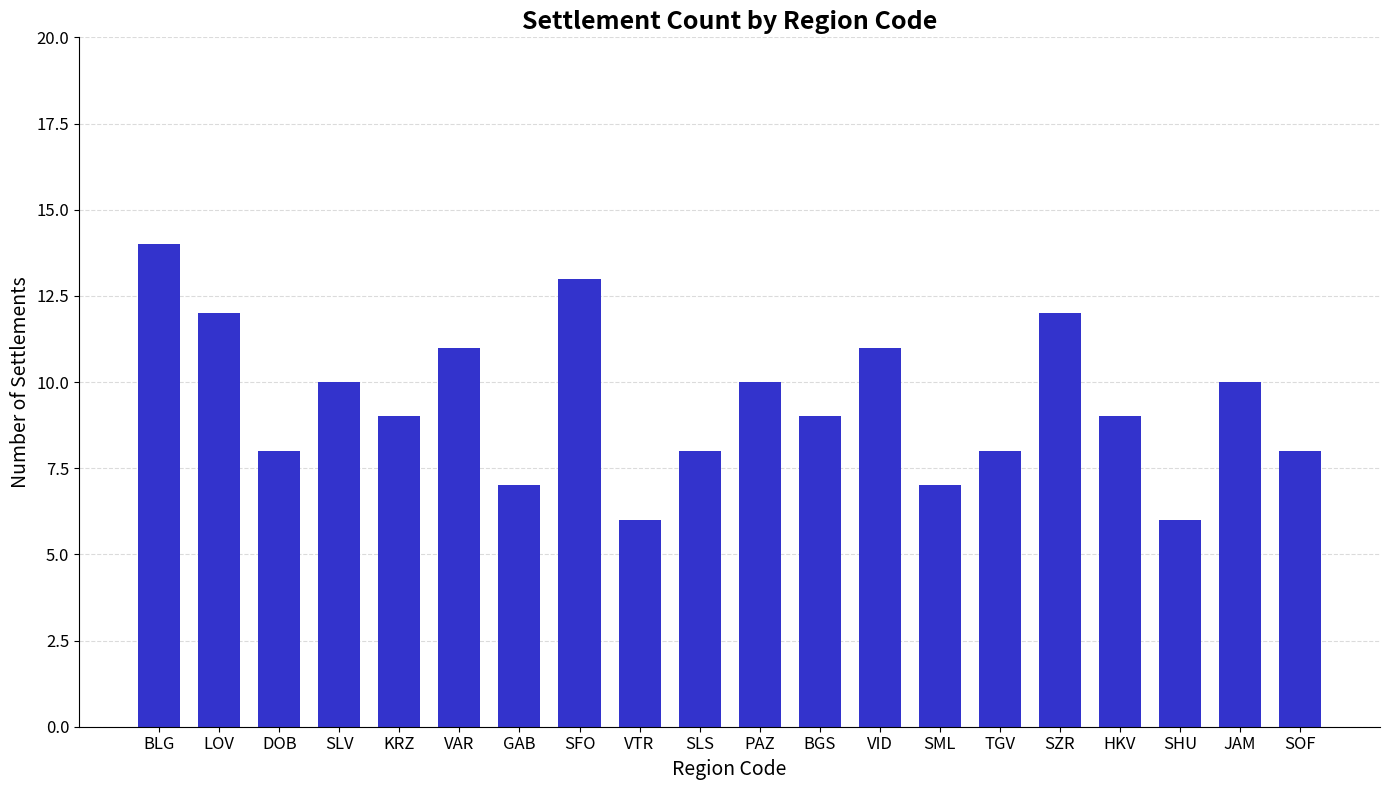

What is the average value?

9